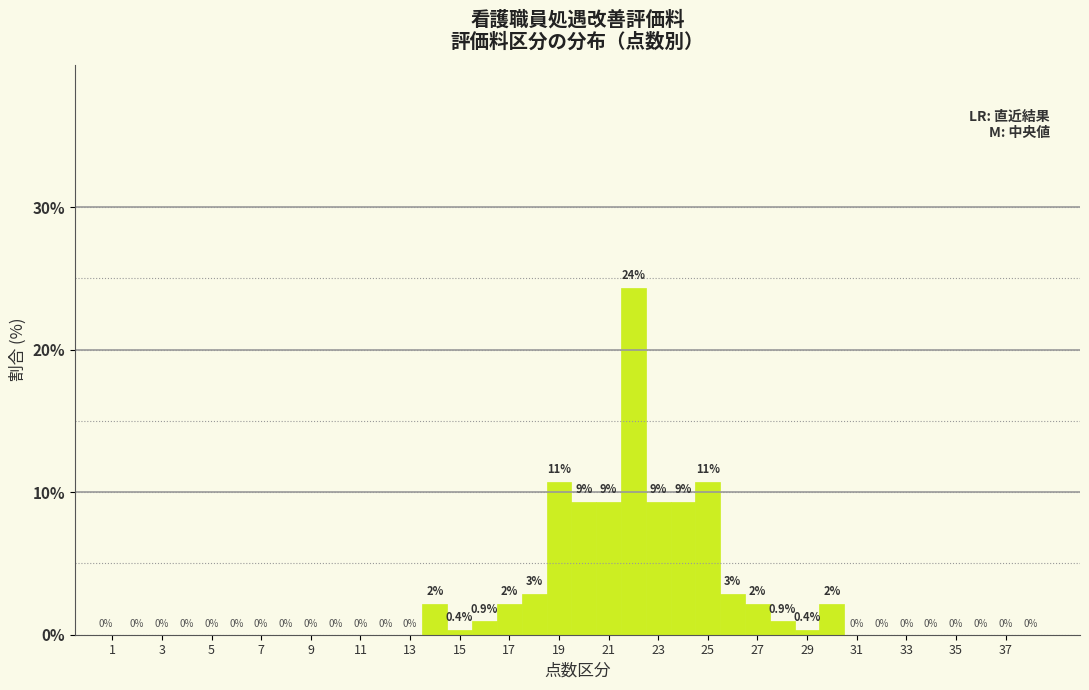

Over which range of the x-axis is the bar tallest?

21.5 to 22.5